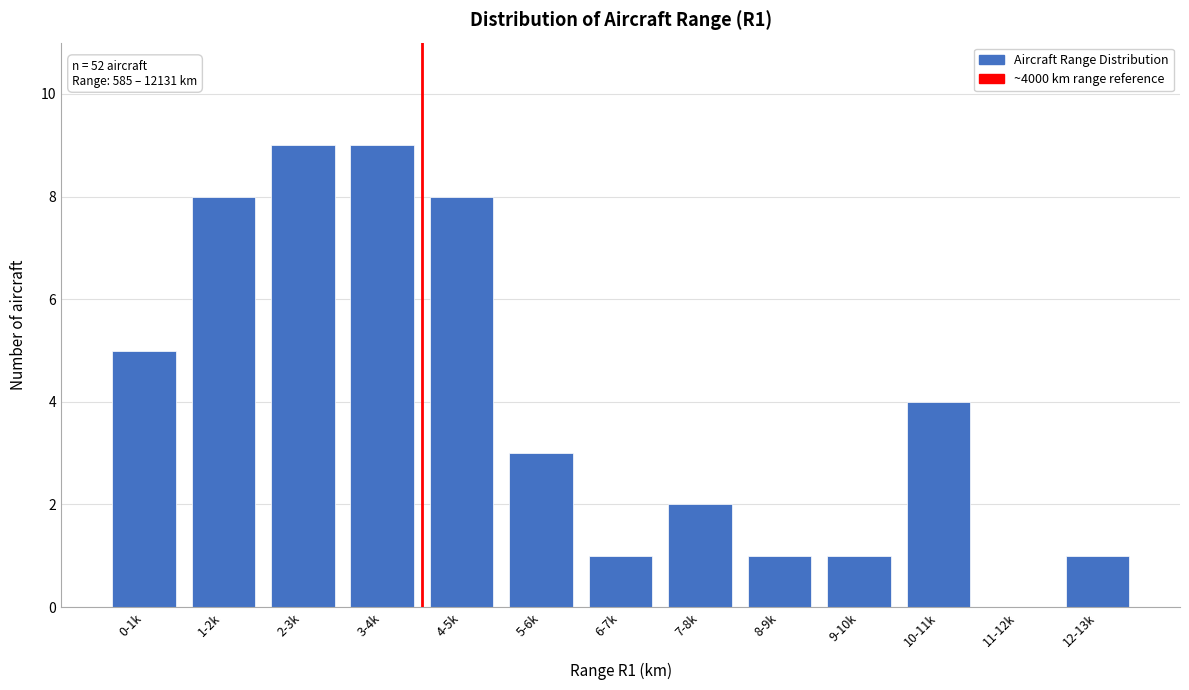

Reading right to left, transcribe all the data shown in this chart.

12-13k=1	11-12k=0	10-11k=4	9-10k=1	8-9k=1	7-8k=2	6-7k=1	5-6k=3	4-5k=8	3-4k=9	2-3k=9	1-2k=8	0-1k=5